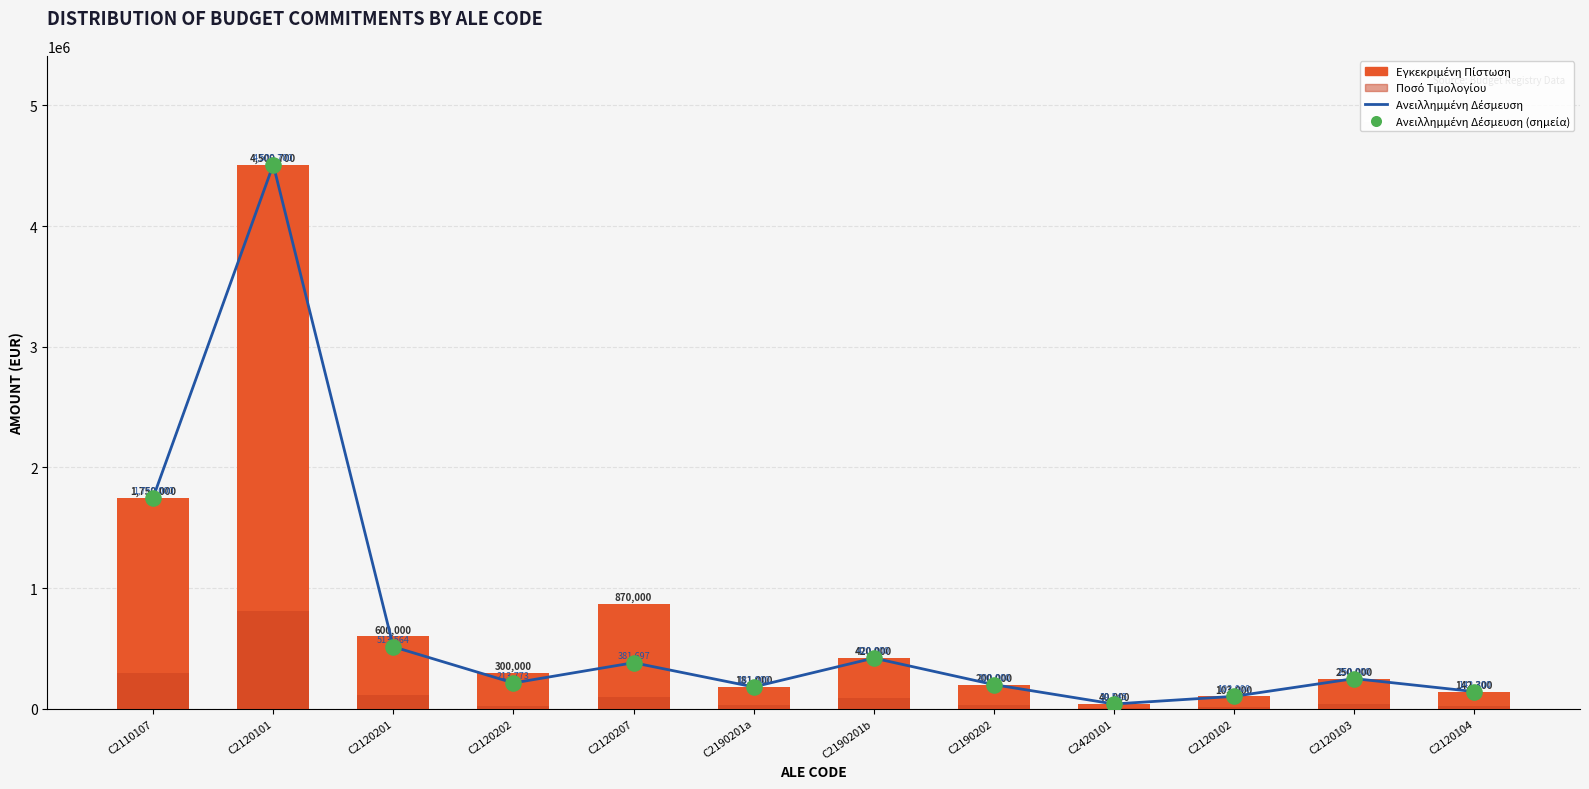

What are all the series names shown in the legend?

Ανειλλημμένη Δέσμευση, Εγκεκριμένη Πίστωση, Ποσό Τιμολογίου, Ανειλλημμένη Δέσμευση (σημεία)